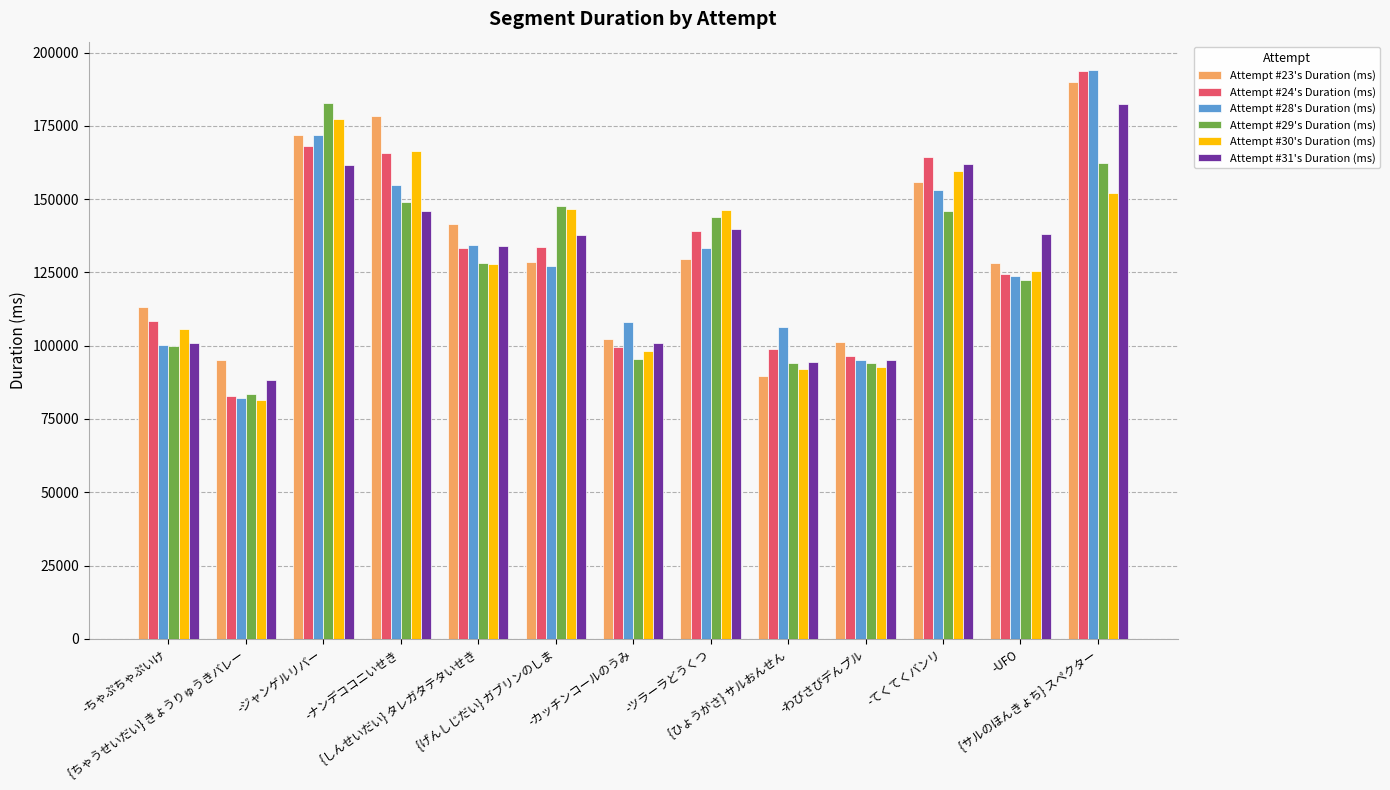

At which label does Attempt #31's Duration (ms) reach its peak?

{サルのほんきょち} スペクター